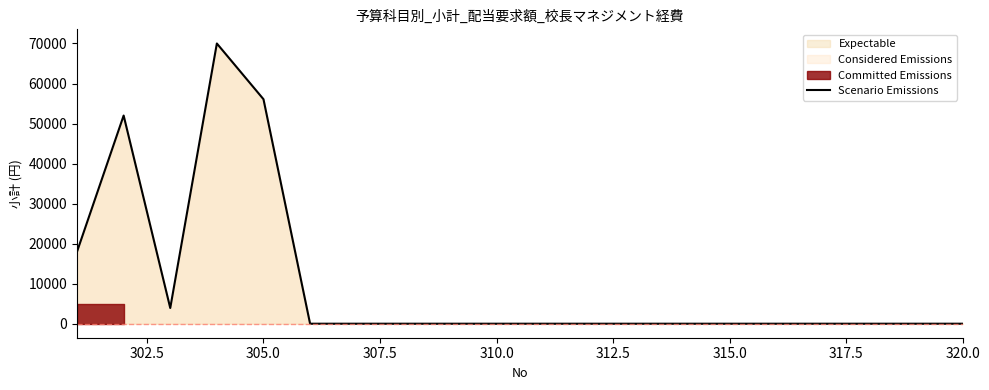

The chart shows a value of 0 at 315.0. True or false?

True